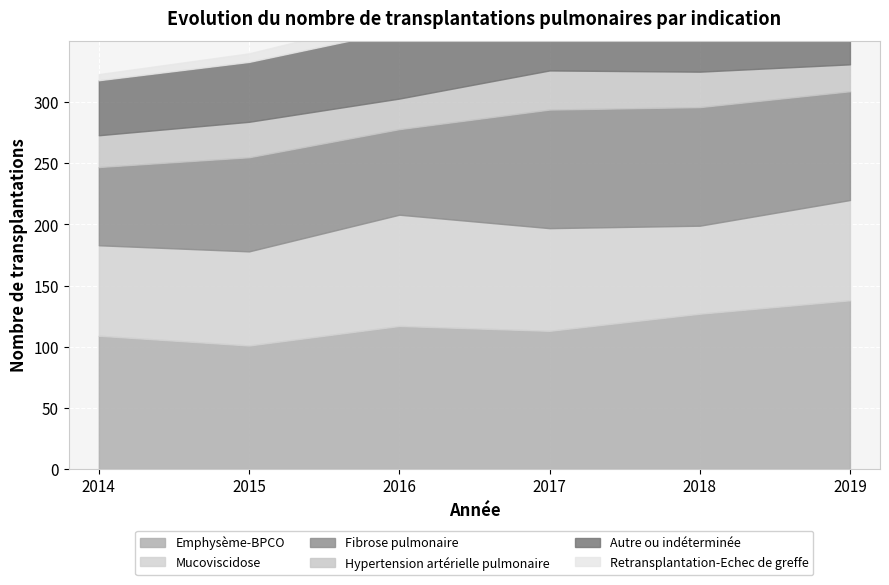

True or false: Autre ou indéterminée and Fibrose pulmonaire cross at least once.

False